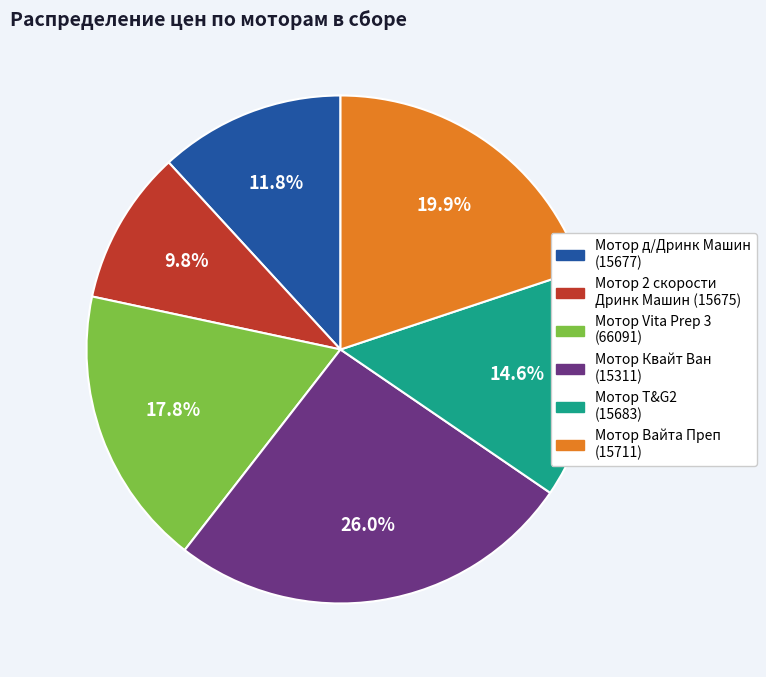

How many slices are in this pie chart?

6